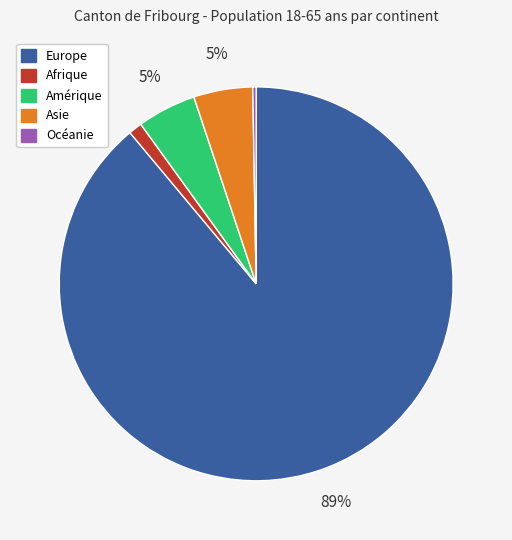

True or false: Afrique accounts for 11% of the total.

False